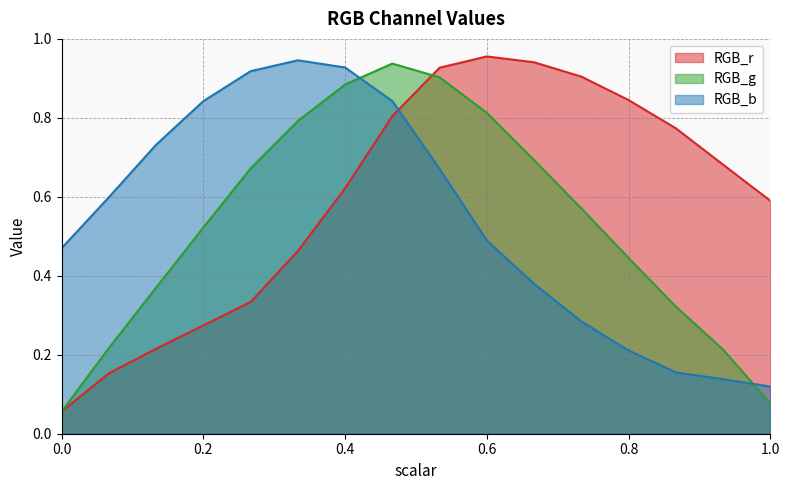

What is the difference between the maximum and minimum values in the RGB_b series?

0.8